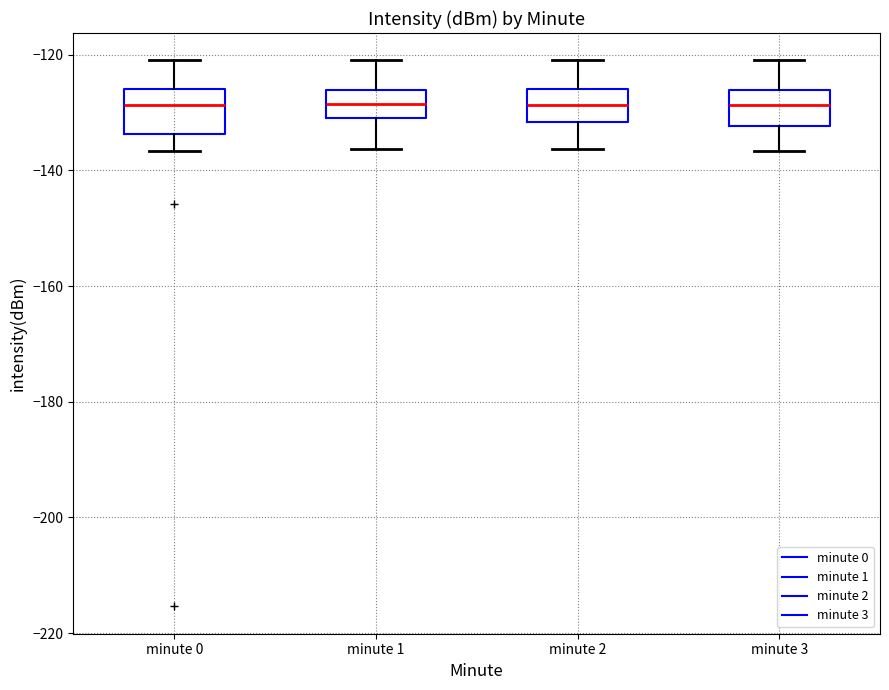

Where does the upper whisker of the box for minute 0 end on the y-axis? The values are not printed on the chart, so give them approximately, as read against the axis.

-120